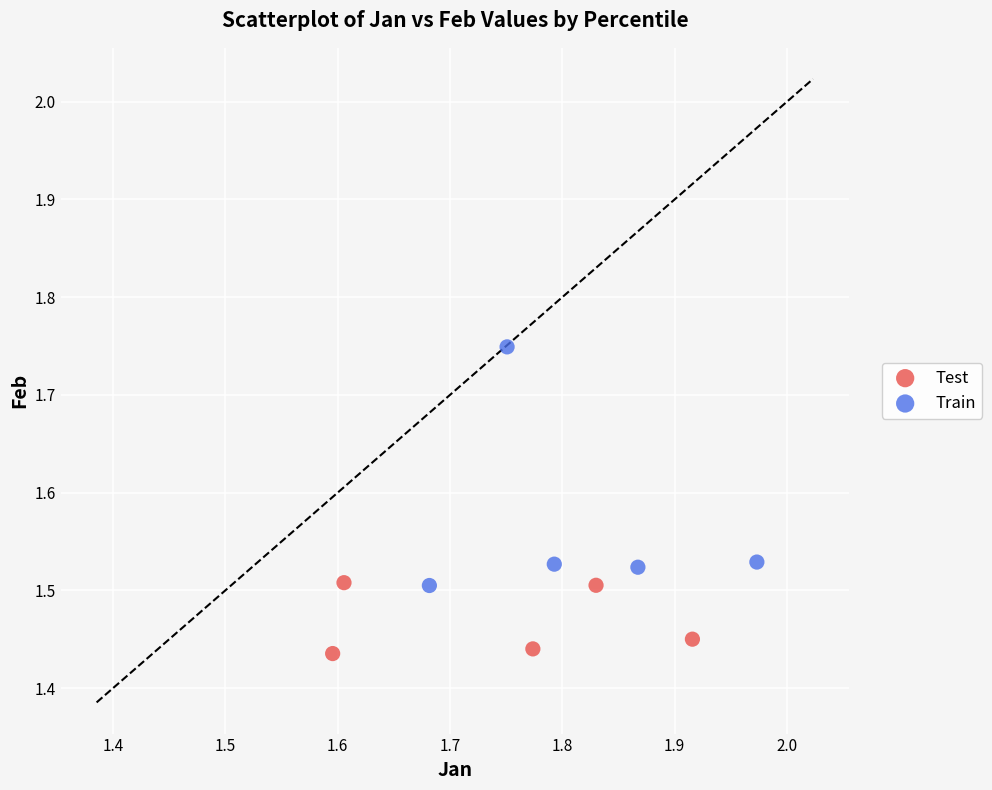

Which series has the largest Y range (max minus min)?

Train